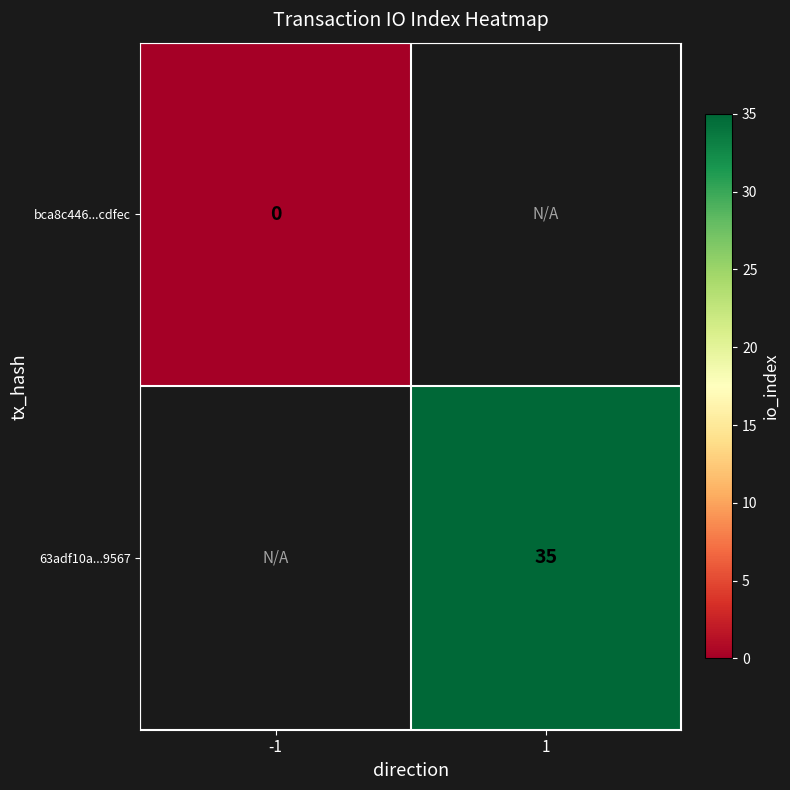

Is the value of 63adf10a...9567 at 1 greater than the value of bca8c446...cdfec at -1?

Yes